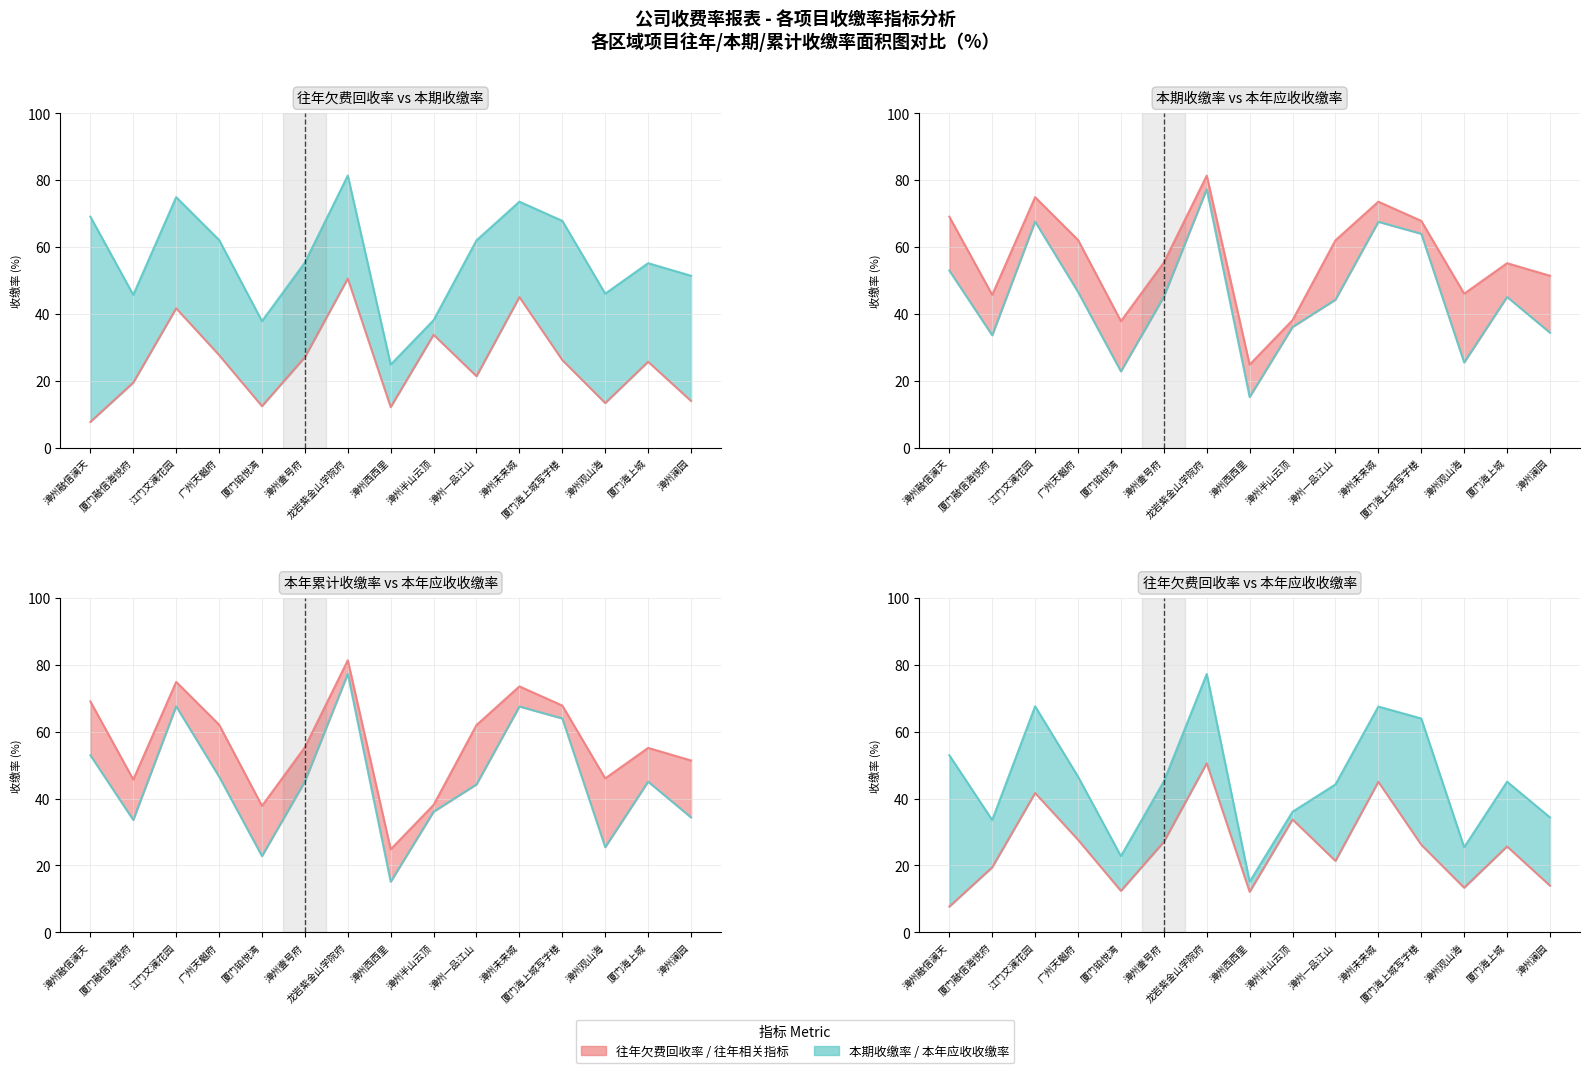

At 漳州壹号府, list the series in order from smallest to largest.

往年欠费回收率, 本年应收及往年欠费收缴率, 本期收缴率, 本年累计收缴率